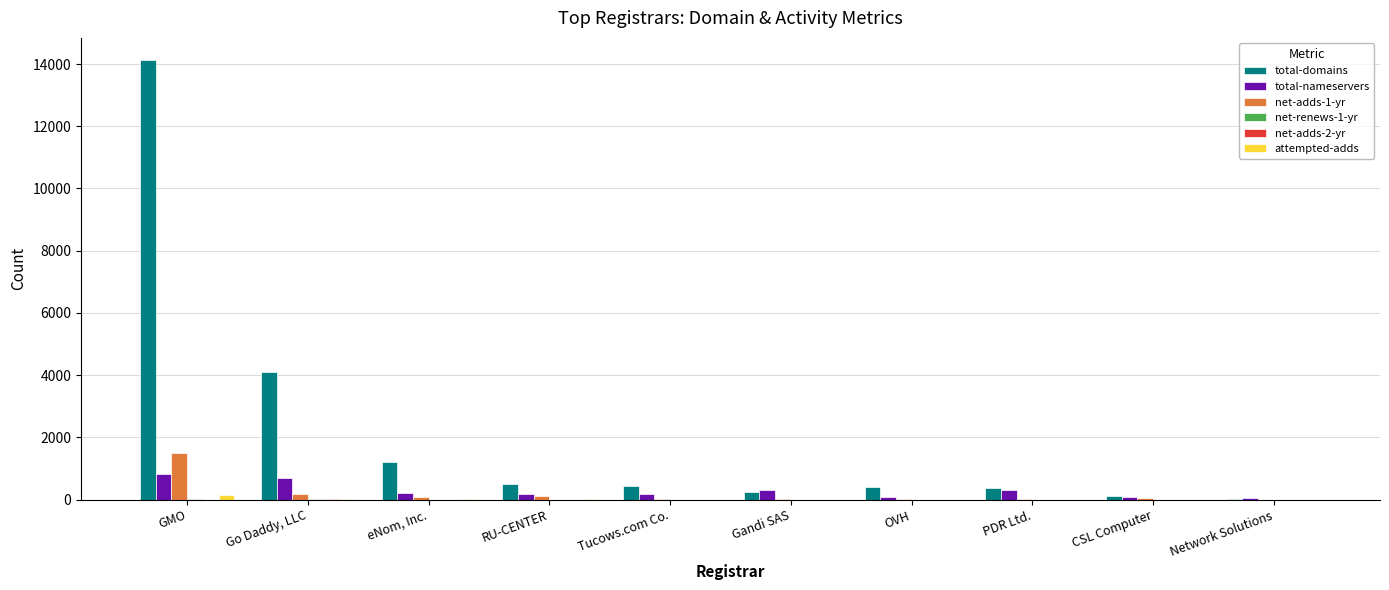

The value of total-domains at Tucows.com Co. is 452. True or false?

True